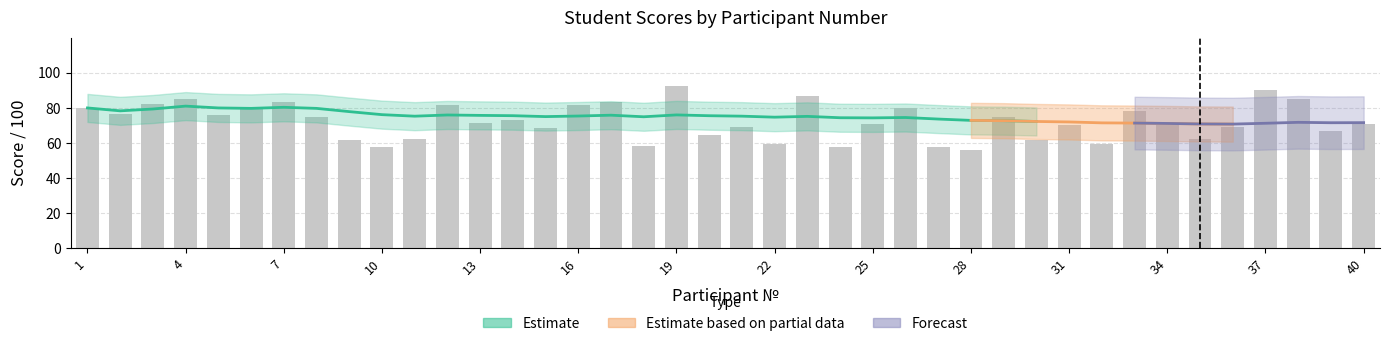

What is the smallest value displayed?

55.8